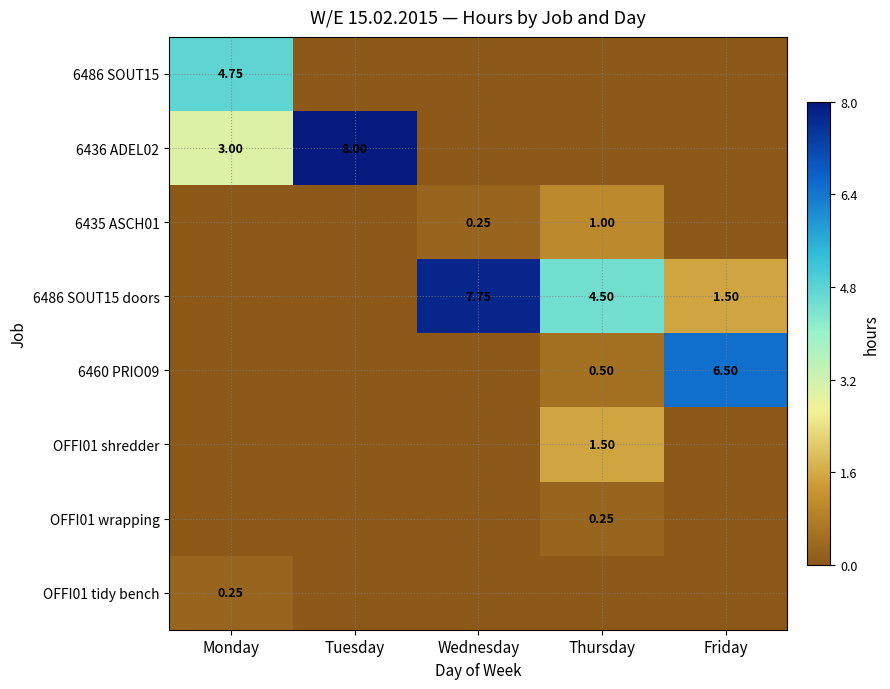

At which label does 6486 SOUT15 doors first exceed 1?

Wednesday